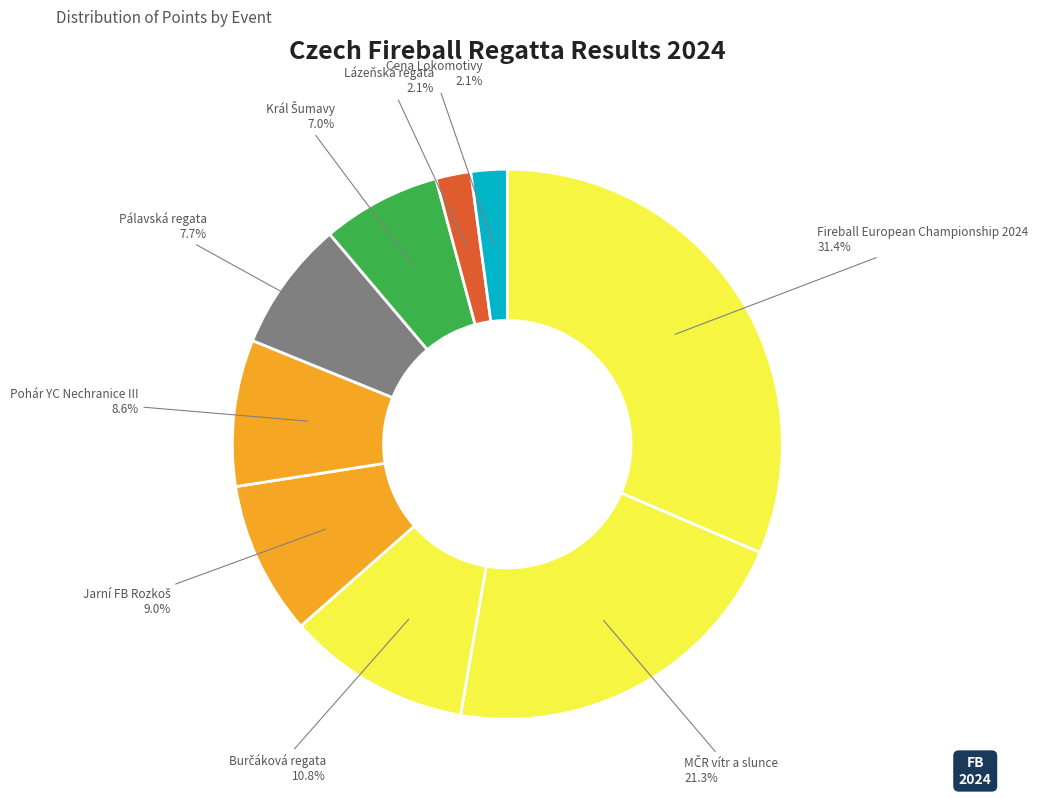

Count the number of slices in the pie.

9